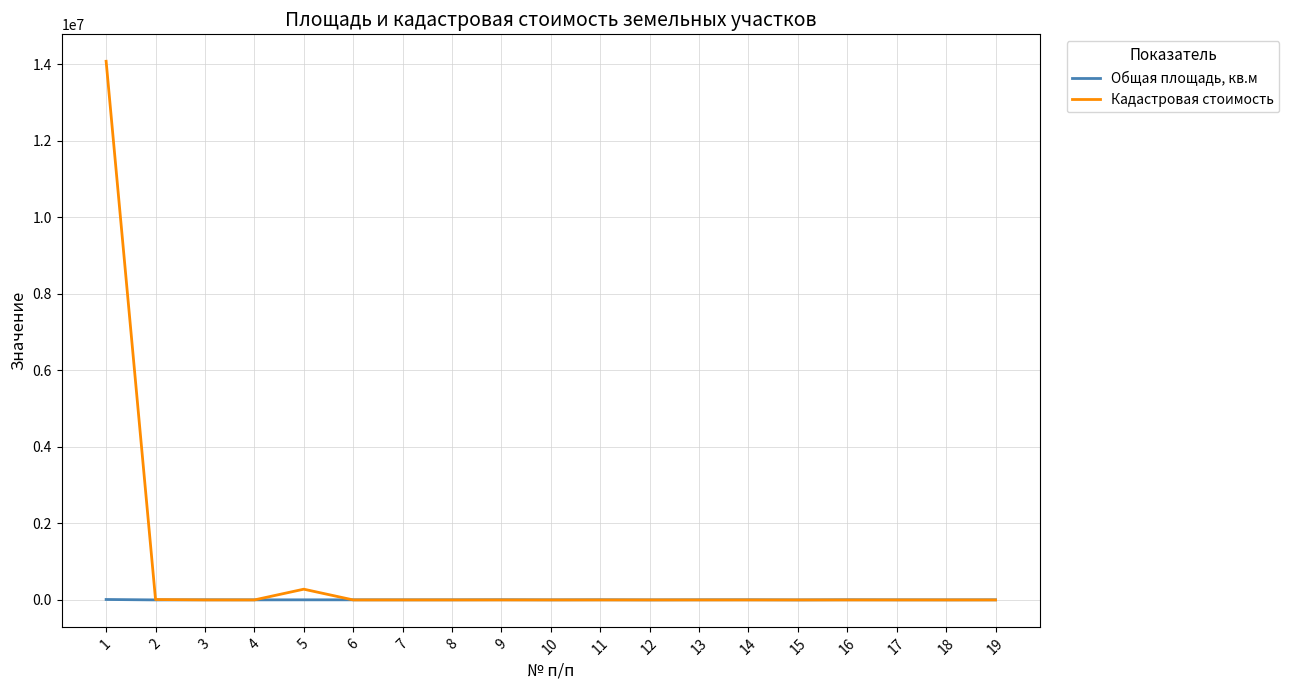

What is the difference between the maximum and second lowest values in the Общая площадь, кв.м series?

11034.0